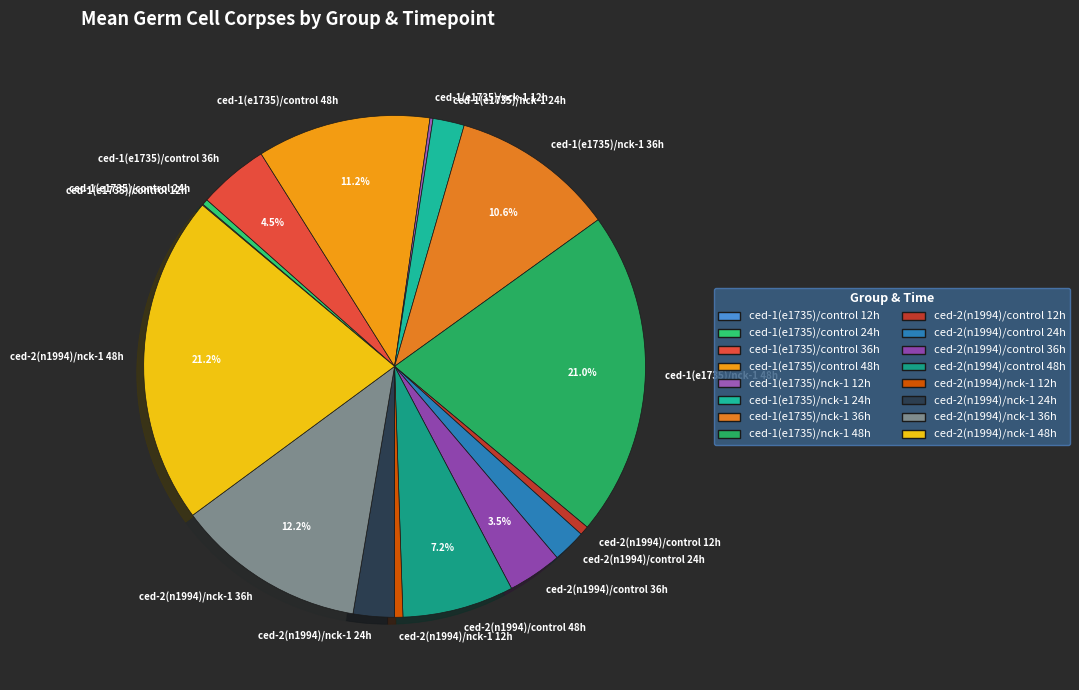

Do ced-2(n1994)/control 12h and ced-1(e1735)/nck-1 48h together represent more than half of the pie?

No